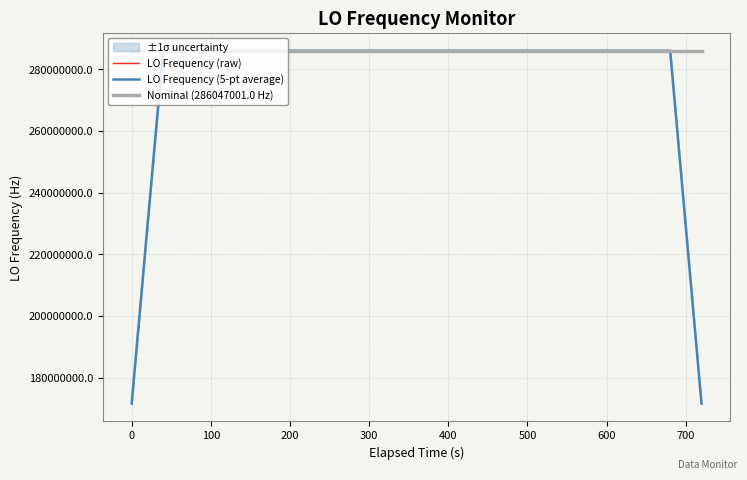

What is the maximum value for LO Frequency (raw)?

286047002.8